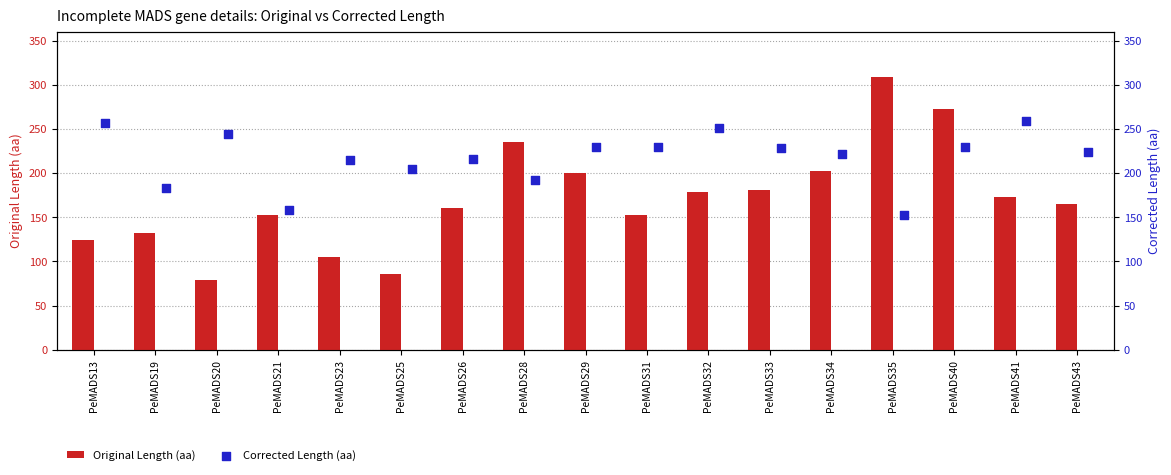

What are all the series names shown in the legend?

Original Length (aa), Corrected Length (aa)